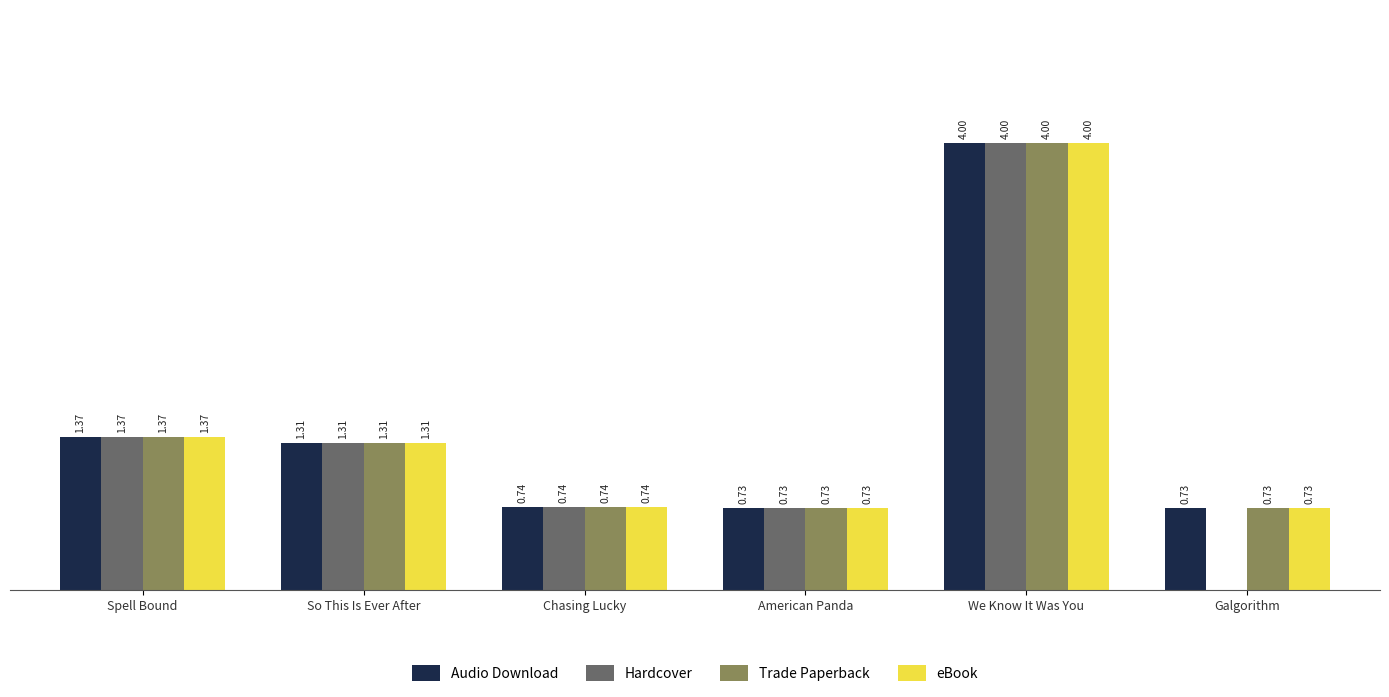

At which category is the sum across all series the highest?

We Know It Was You